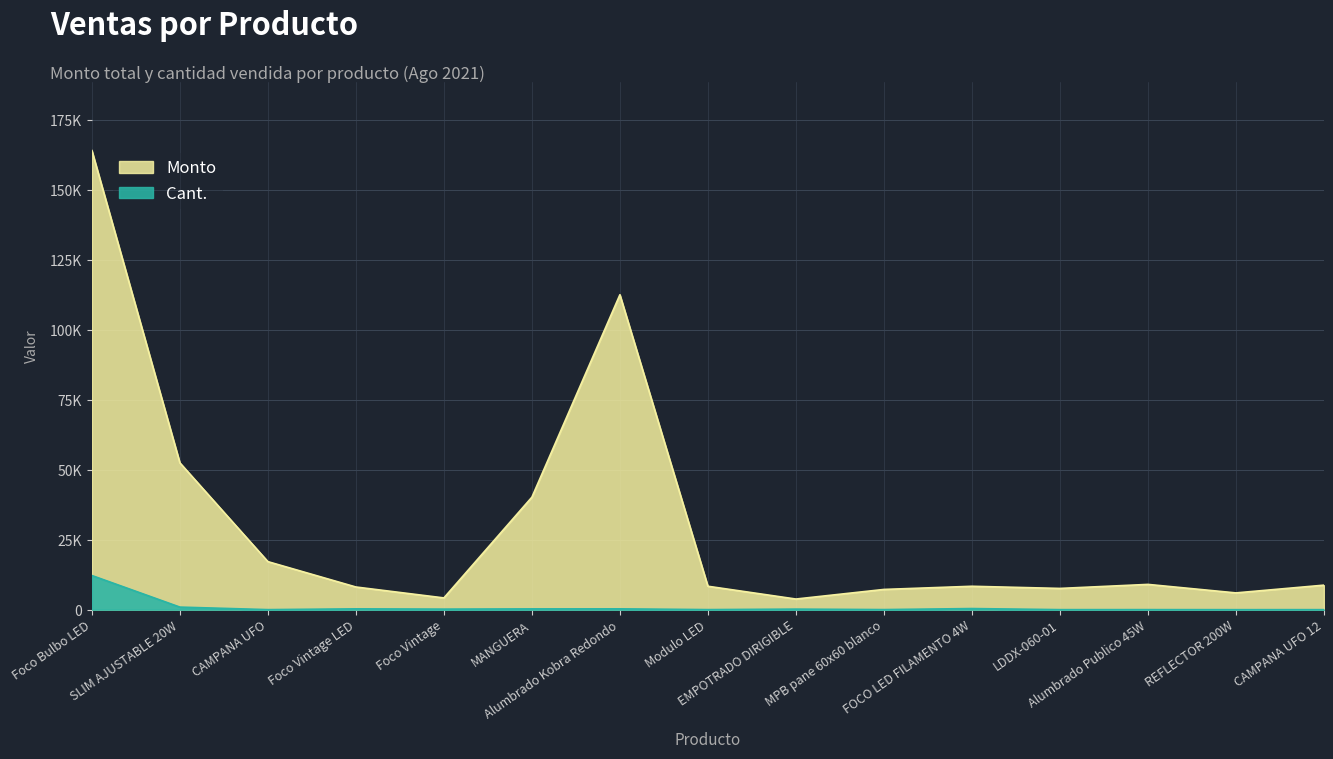

Does the chart have visible grid lines?

Yes